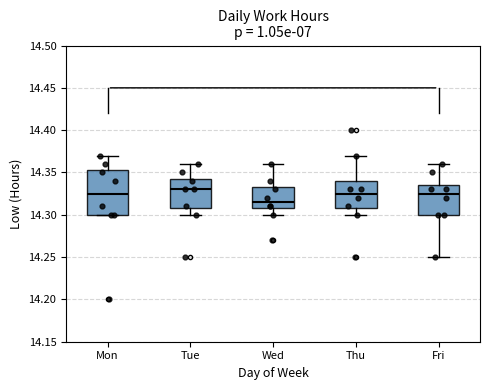

Where does the upper whisker of the box for Wed end on the y-axis? The values are not printed on the chart, so give them approximately, as read against the axis.

14.360